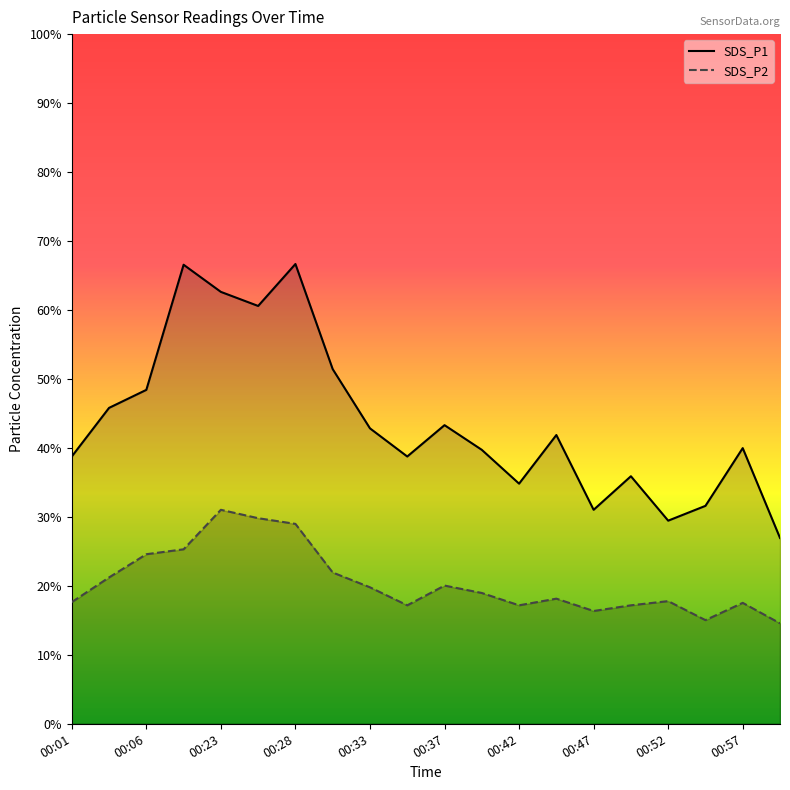

What are all the series names shown in the legend?

SDS_P1, SDS_P2